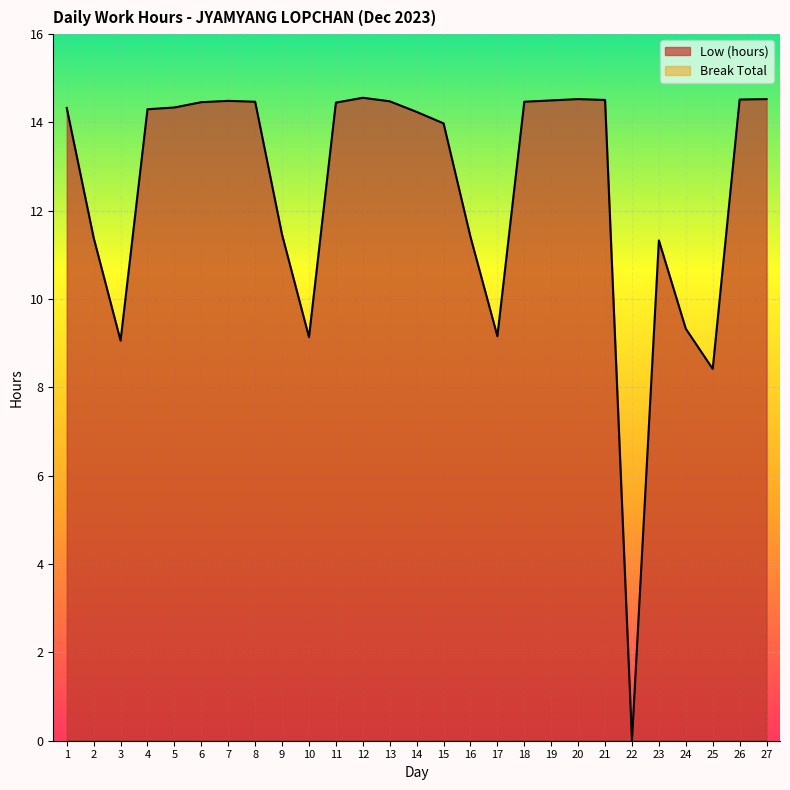

What is the sum of all values?

335.9